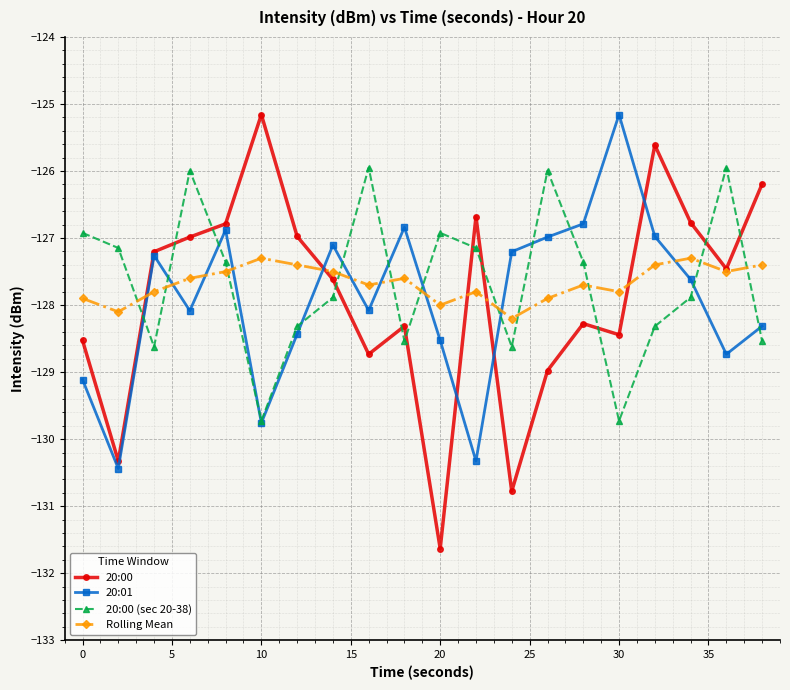

What is the lowest value of the 20:00 (sec 20-38) series?

-129.7